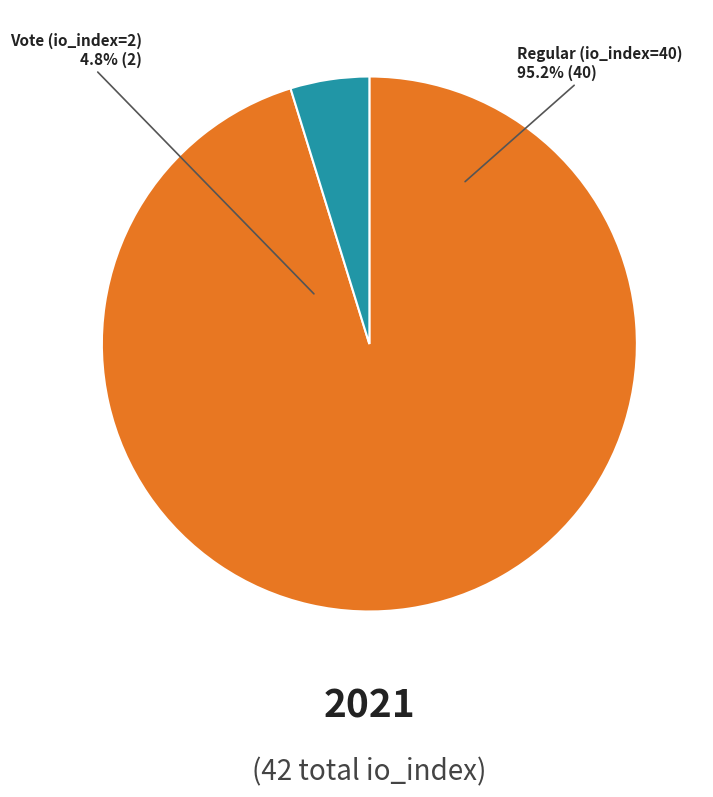

To the nearest percent, what portion does Vote (io_index=2) represent?

5%